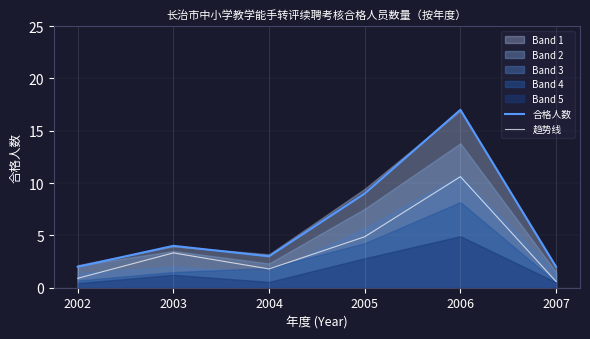

At which label does 趋势线 first exceed 3?

2003